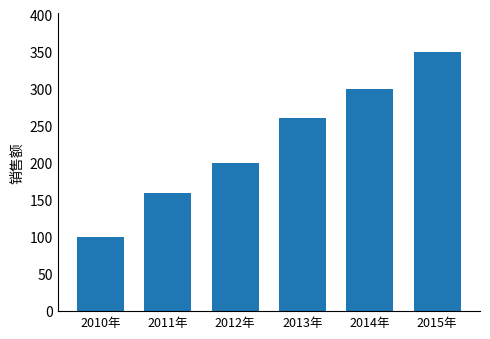

What is the change in value from 2011年 to 2013年?

+100